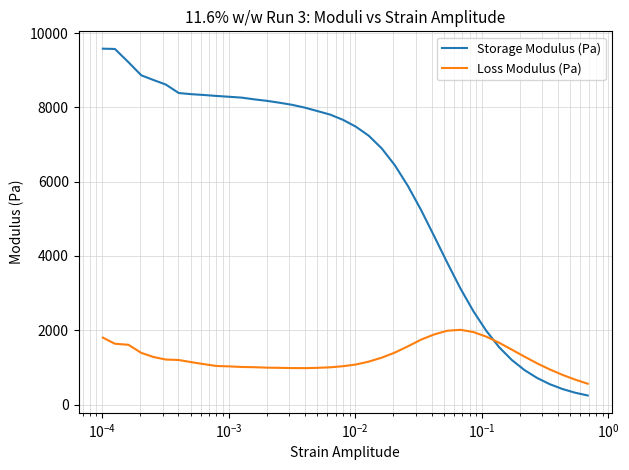

What is the smallest value displayed?

246.2